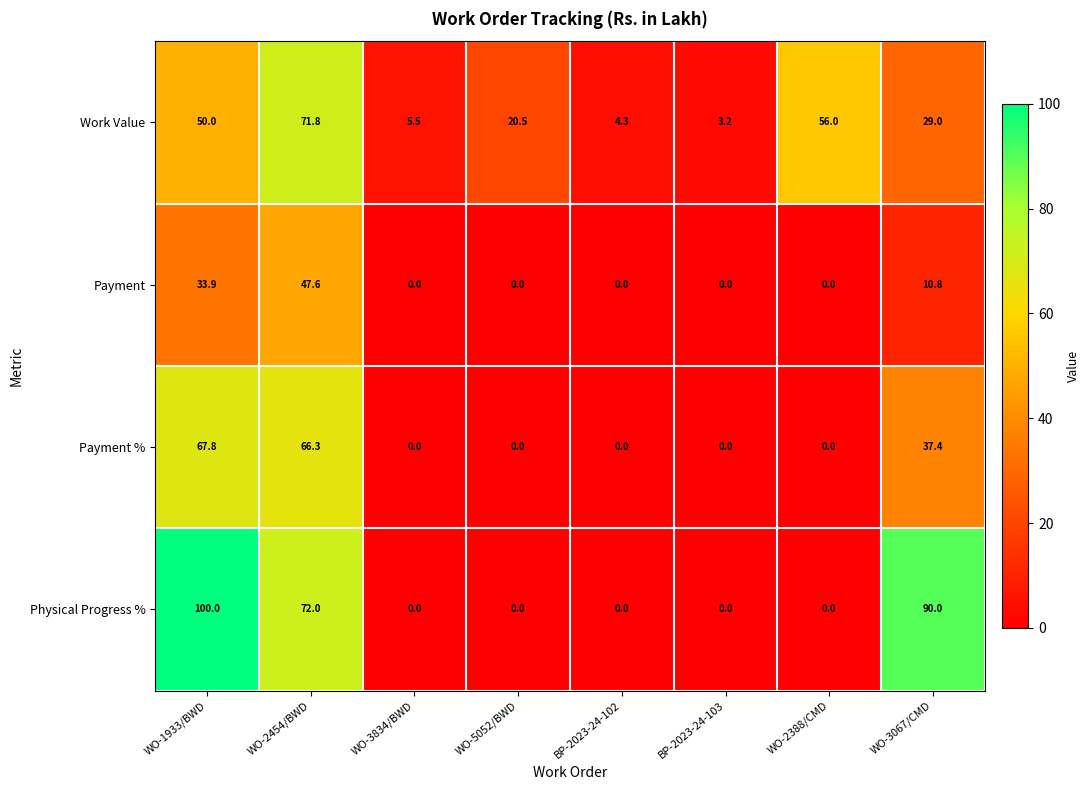

The Work Value series shows 6.1 at BP-2023-24-102. True or false?

False